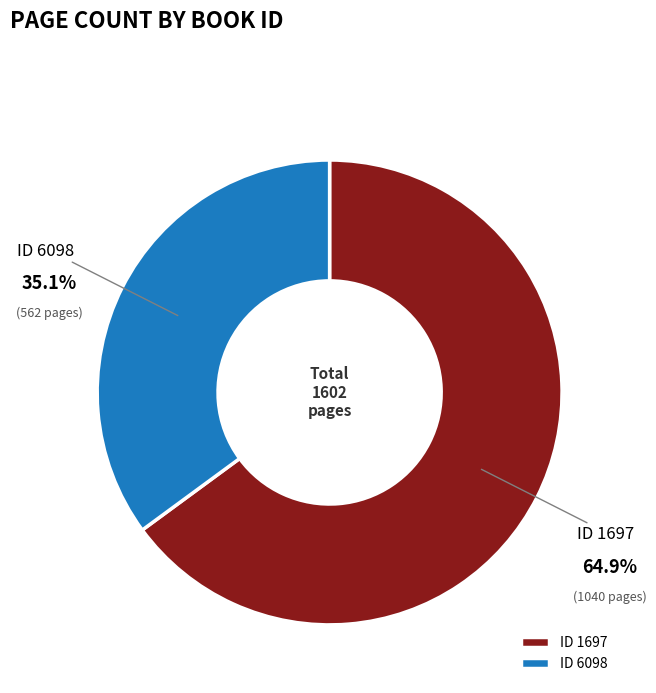

Which category has the smallest portion of the pie?

ID 6098